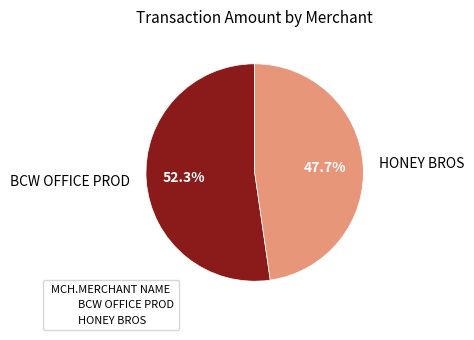

Is it true that HONEY BROS is 48% of the pie?

True